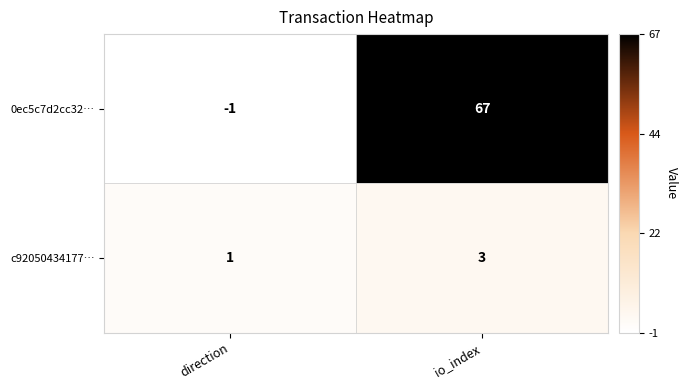

Rank the series by their maximum value, from lowest to highest.

c92050434177…, 0ec5c7d2cc32…